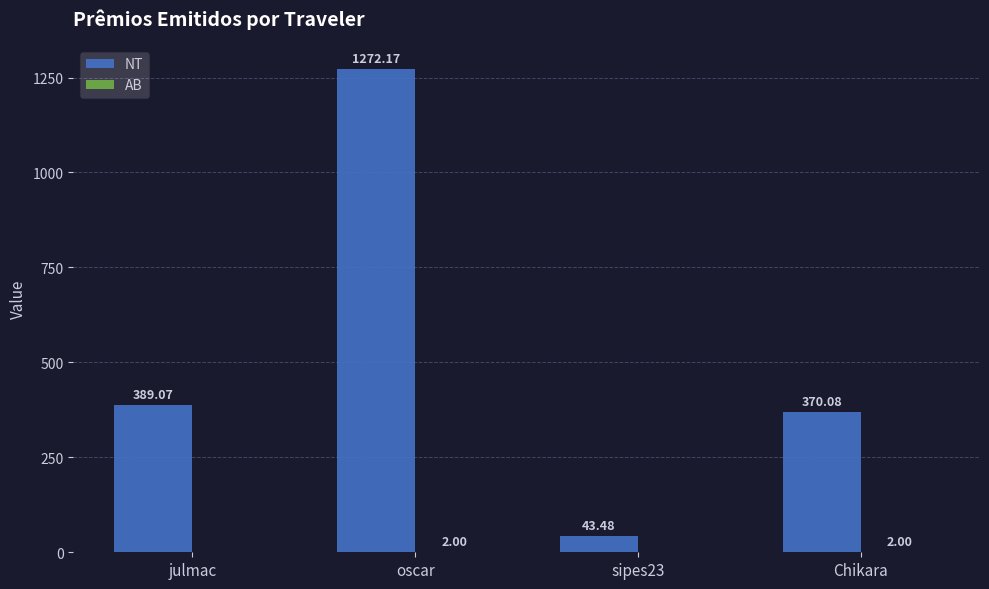

Which category has the highest value across all series?

oscar